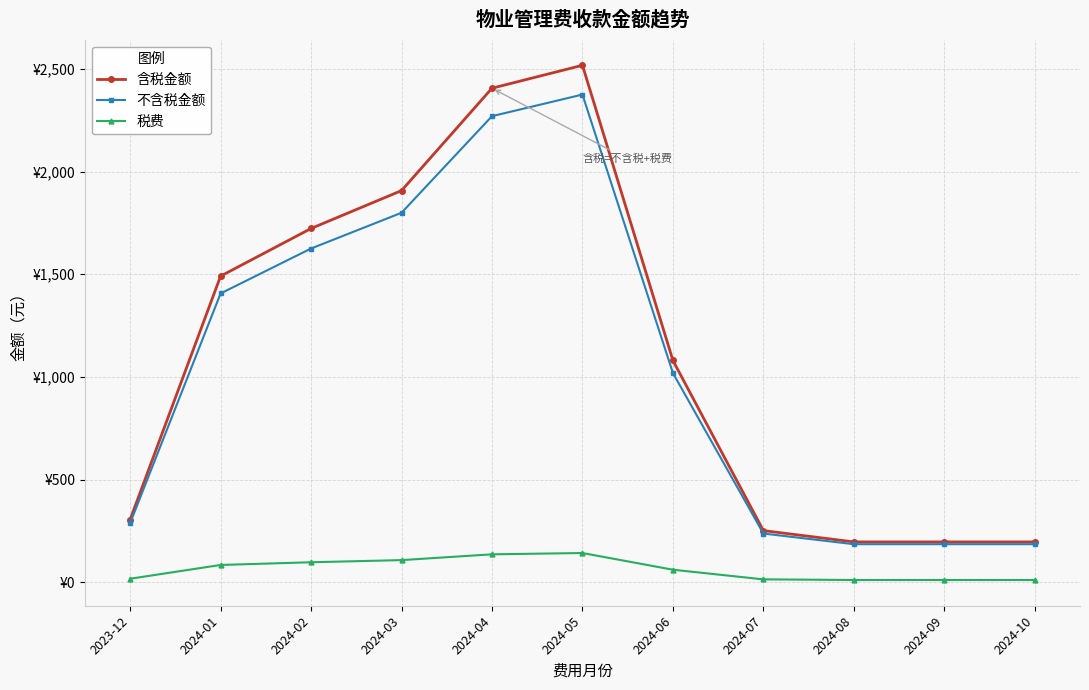

What are all the series names shown in the legend?

含税金额, 不含税金额, 税费